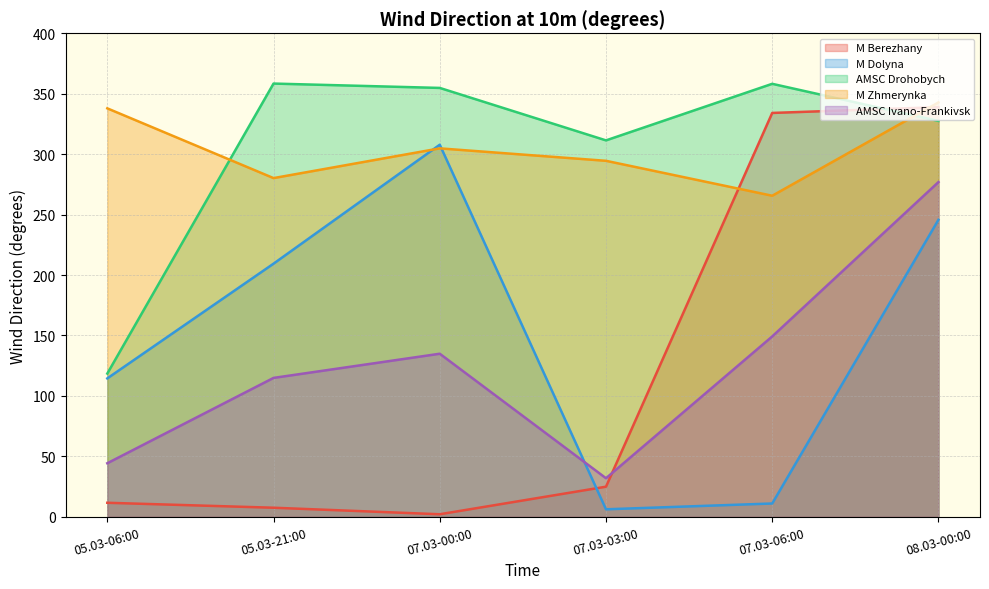

Between 05.03-21:00 and 07.03-06:00, which series saw the biggest shift?

M Berezhany